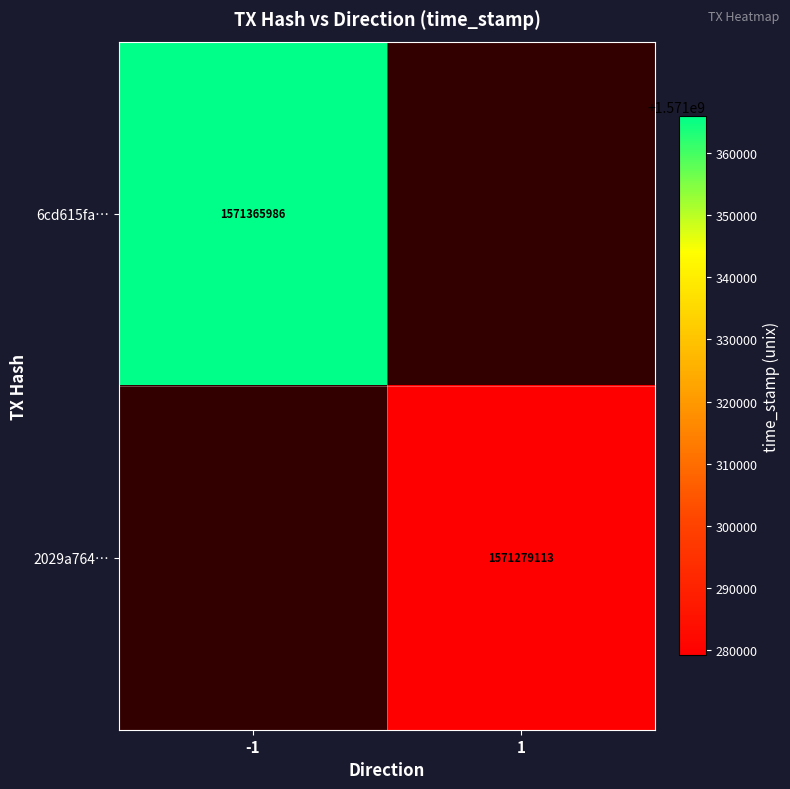

Which has a higher value, 1 or -1?

-1